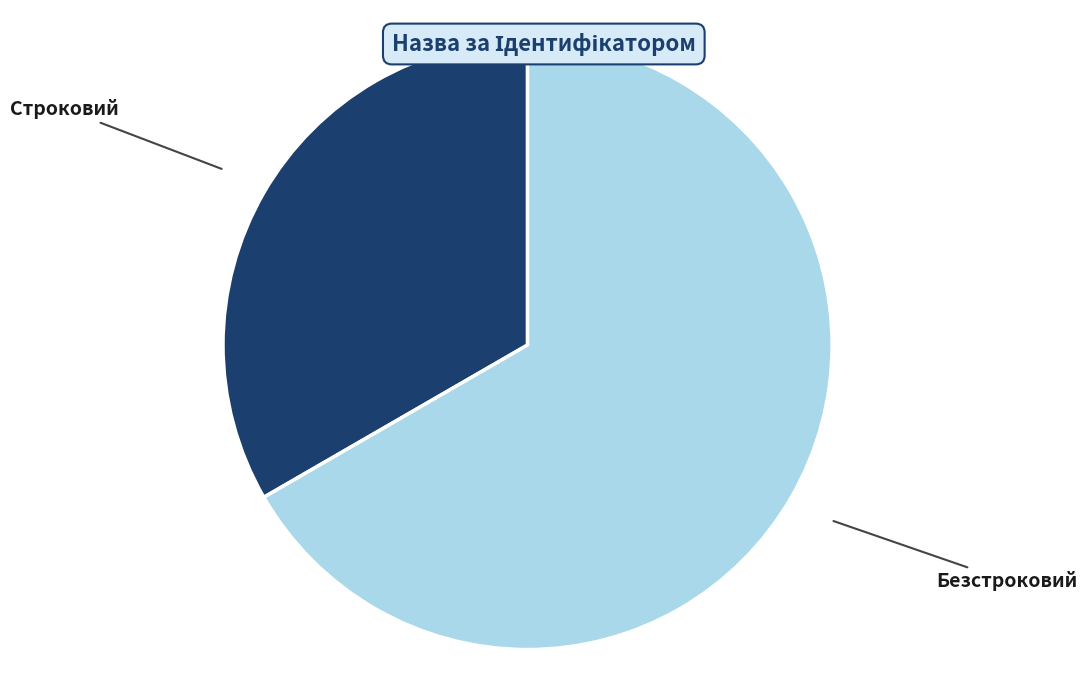

Combined, do Безстроковий and Строковий account for over 50%?

Yes